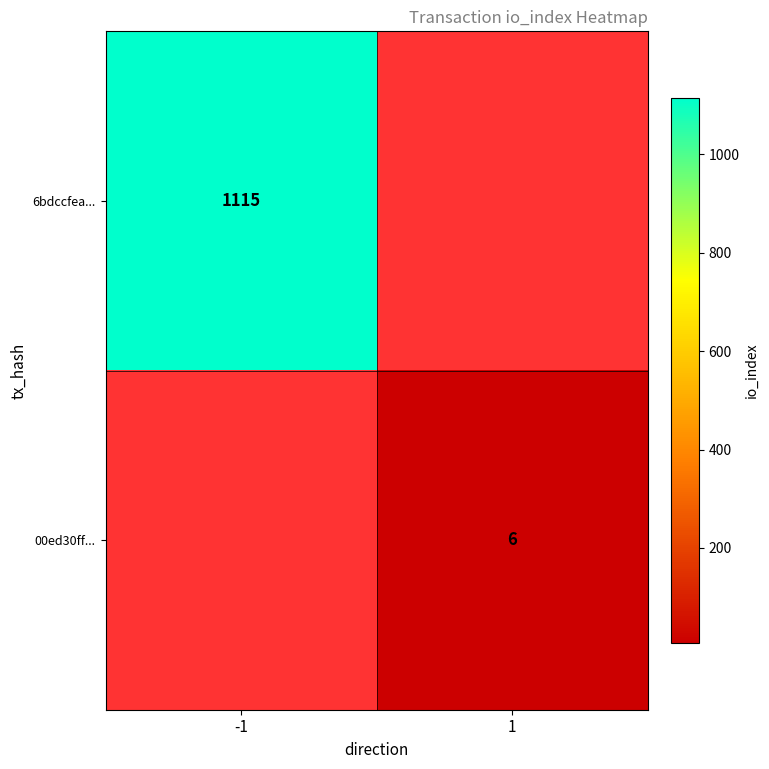

The value of 6bdccfea... at -1 is 667. True or false?

False